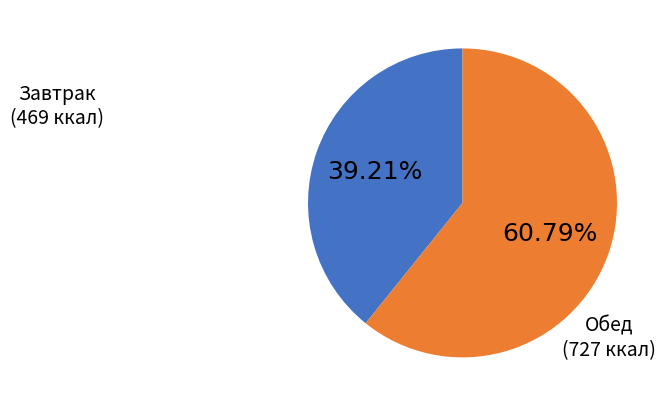

Is there a majority slice in this chart?

Yes